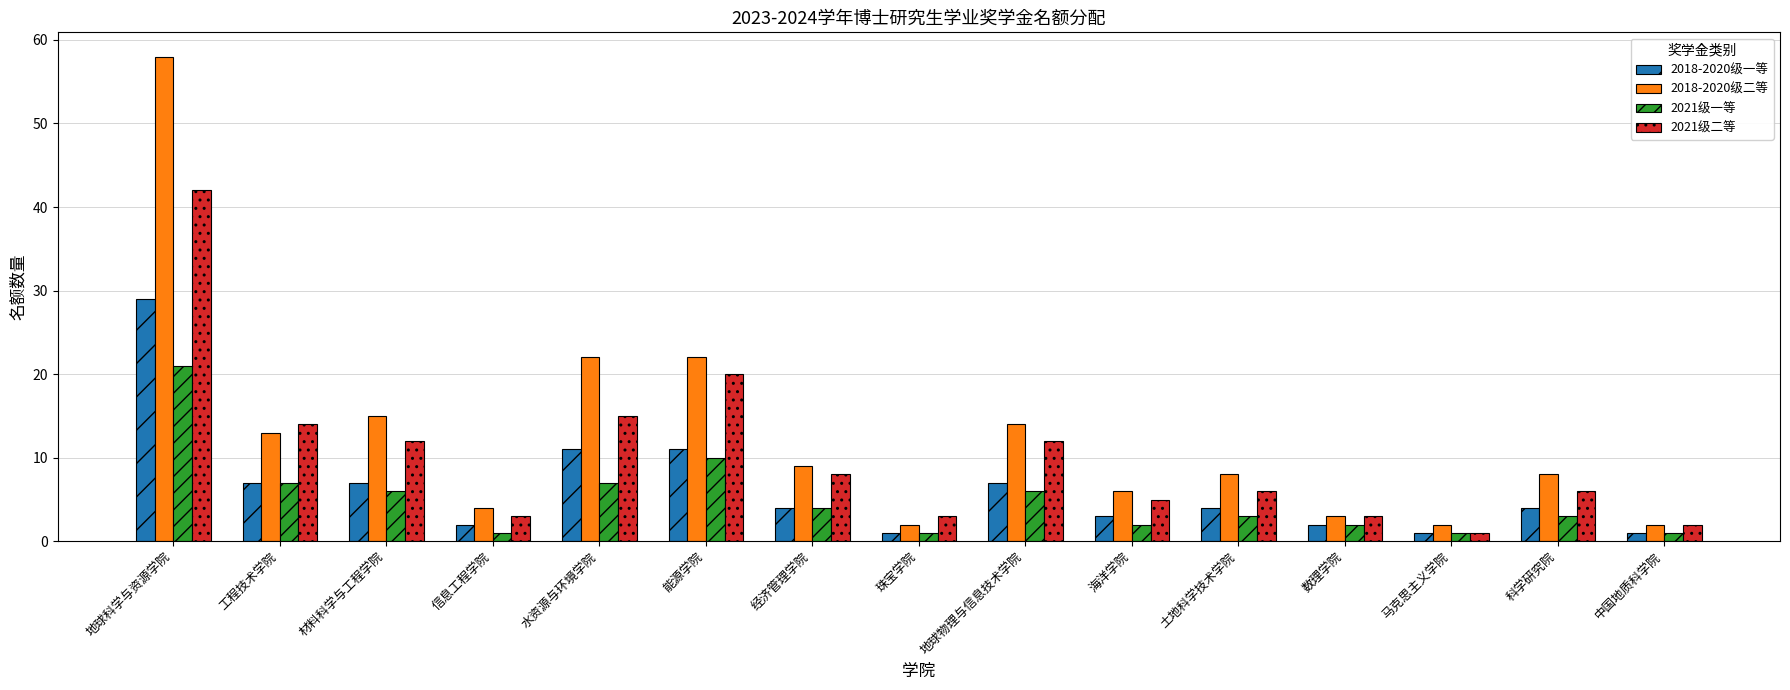

Is the value of 2018-2020级一等 at 地球科学与资源学院 greater than the value of 2018-2020级二等 at 信息工程学院?

Yes